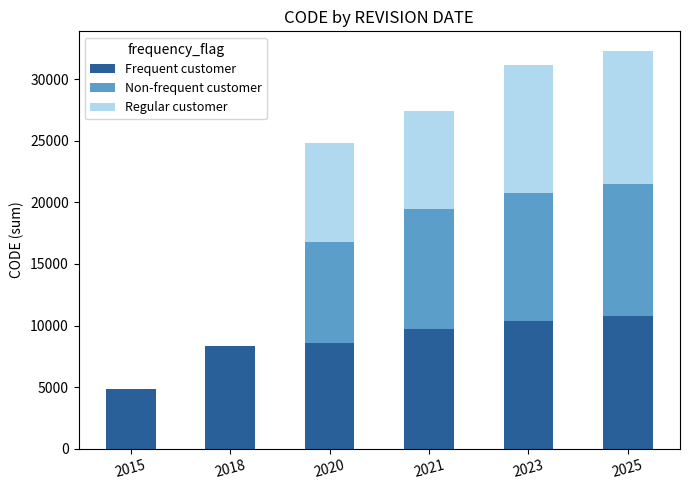

What is the highest value of the Frequent customer series?

10755